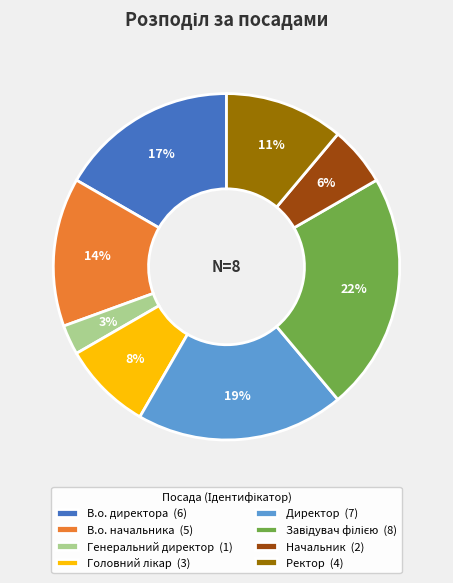

The Директор slice represents 19% of the pie. True or false?

True